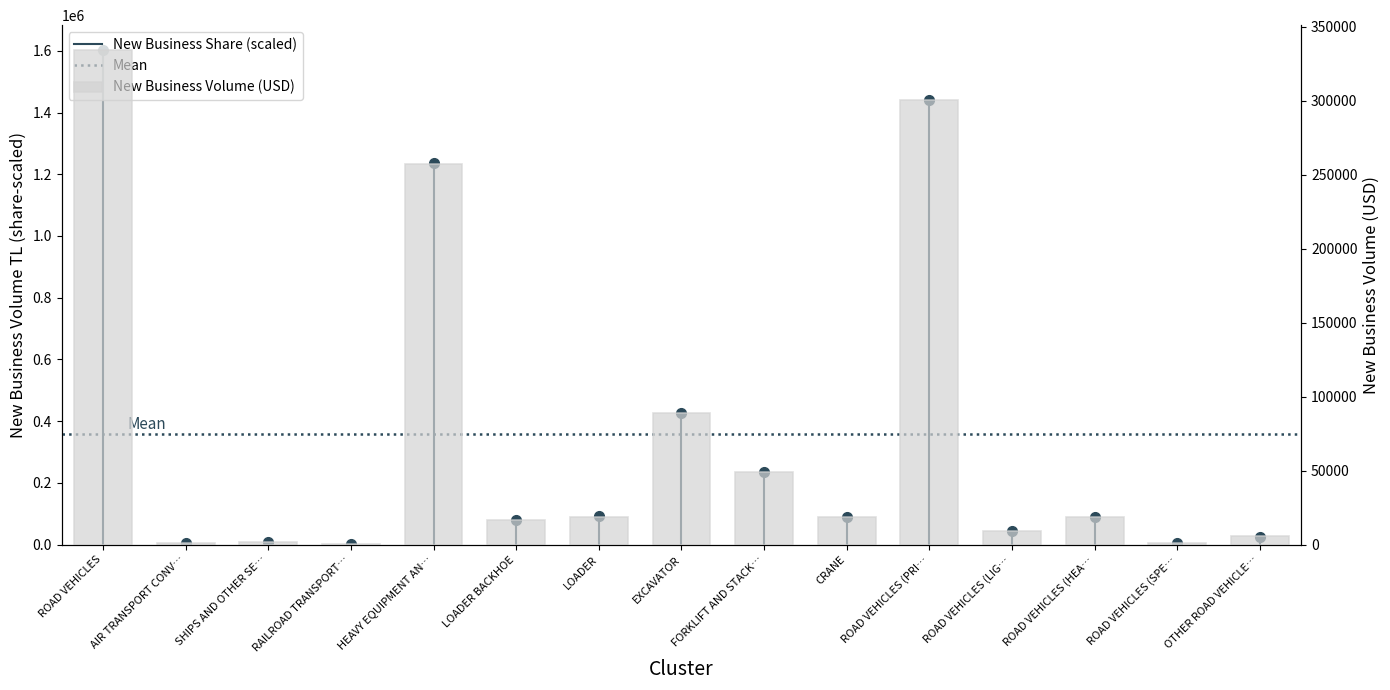

Which series changed the most between FORKLIFT AND STACK… and ROAD VEHICLES (LIG…?

new_business_tl